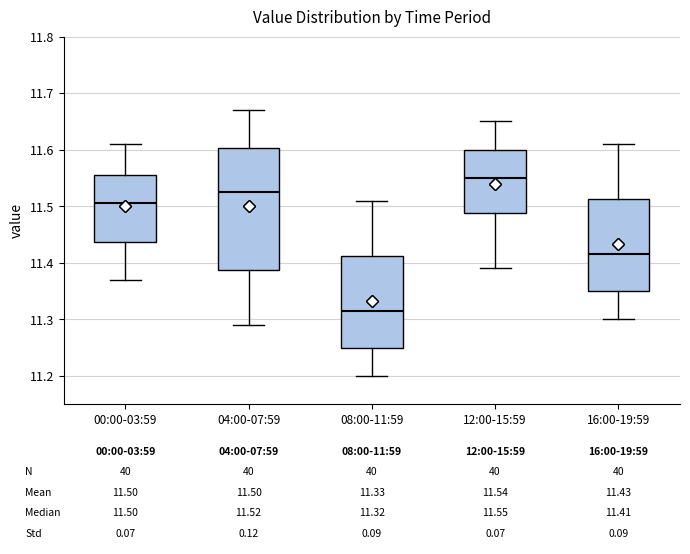

Which box has the lowest median line?

08:00-11:59